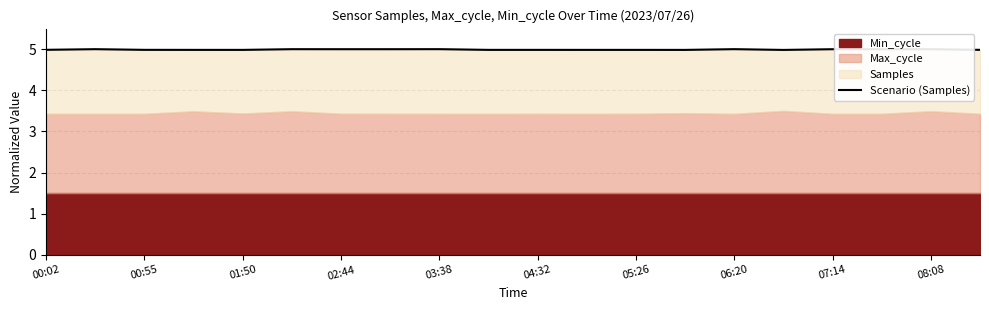

How many interior local peaks (higher than both neighbors) does the data have?

6